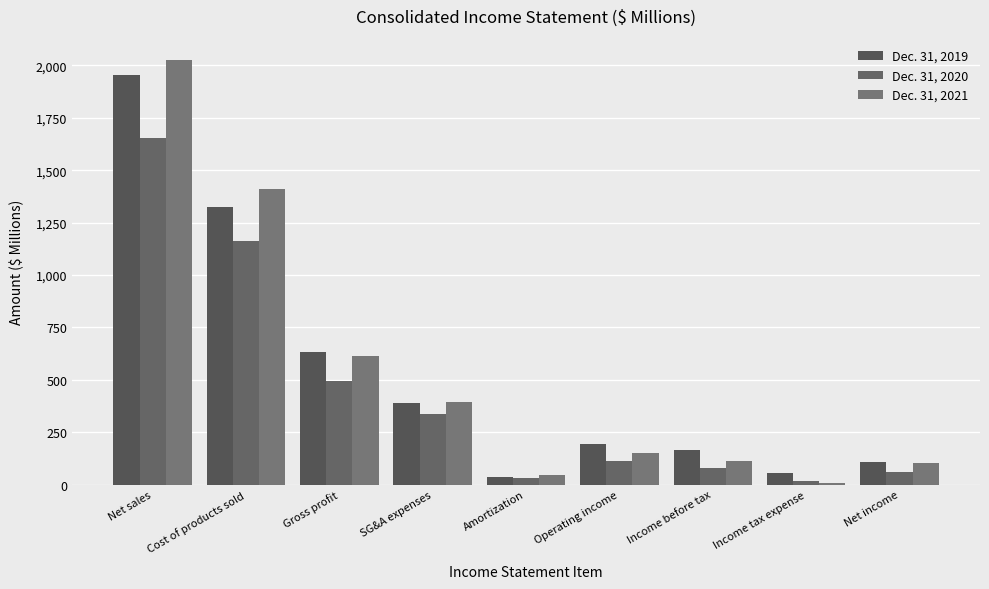

Which has a higher value, Net sales or Cost of products sold?

Net sales